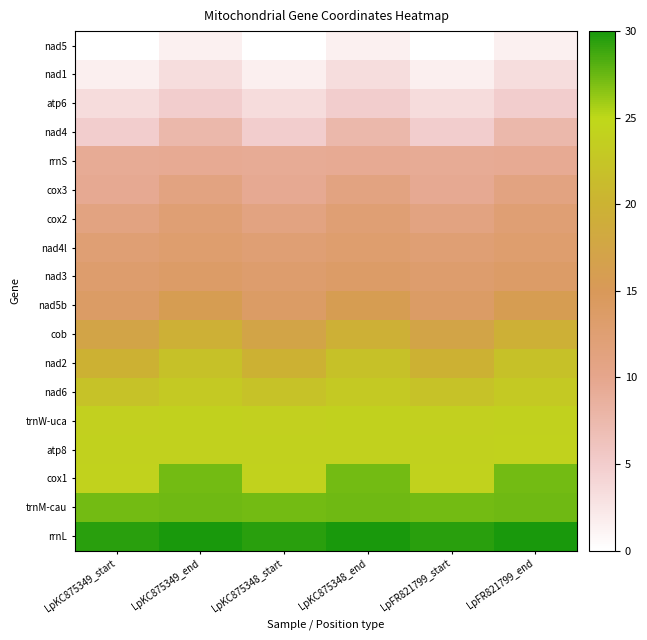

At which category does the chart reach its minimum across all series?

LpKC875349_start